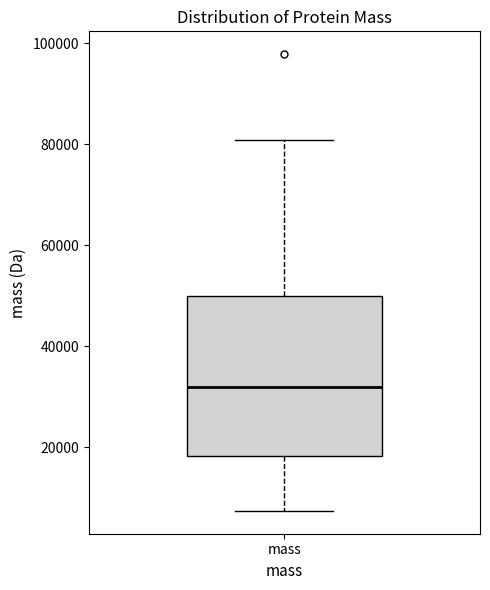

Where is the lower edge of the box for mass on the y-axis? The values are not printed on the chart, so give them approximately, as read against the axis.

18000